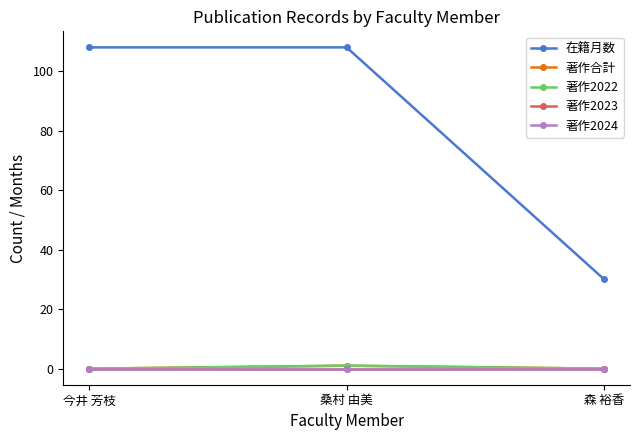

What is the sum of all 在籍月数 values?

246